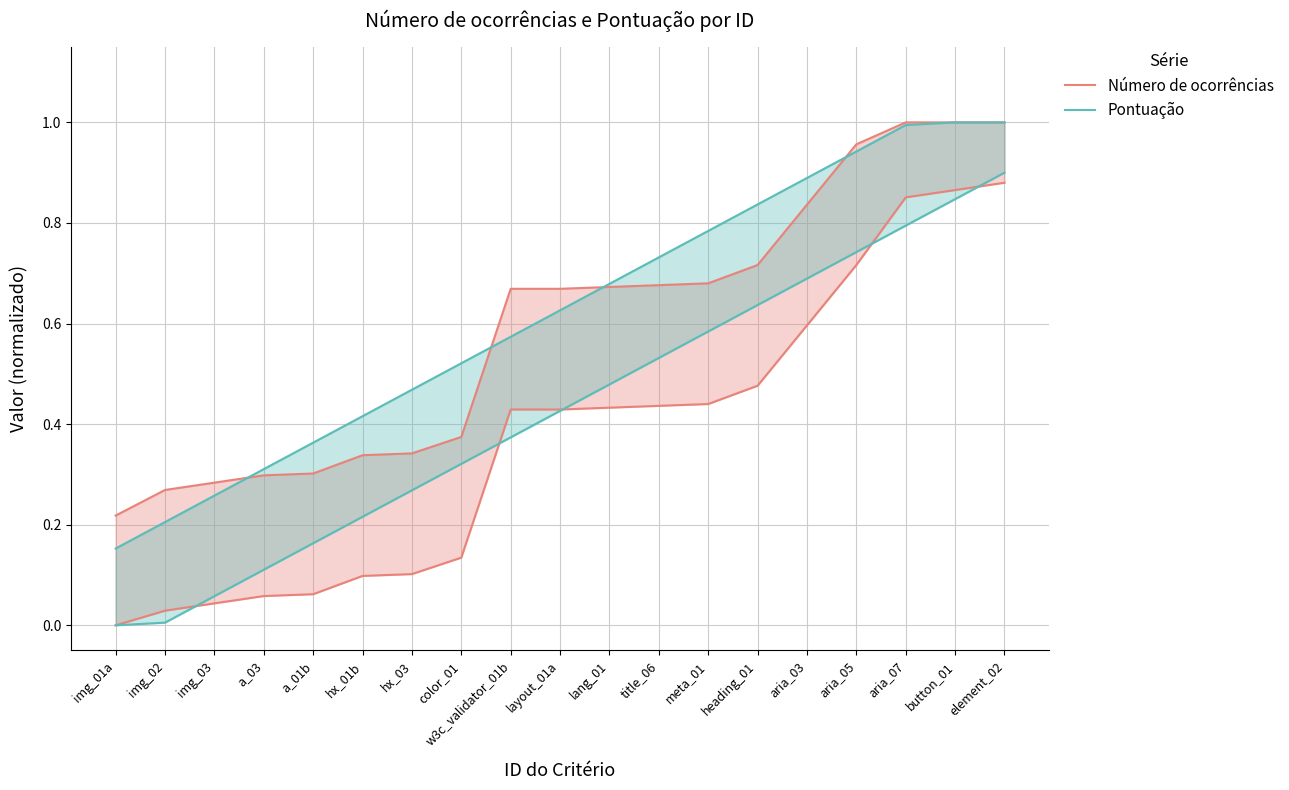

What is the difference between the Pontuação values at title_06 and aria_05?

0.2